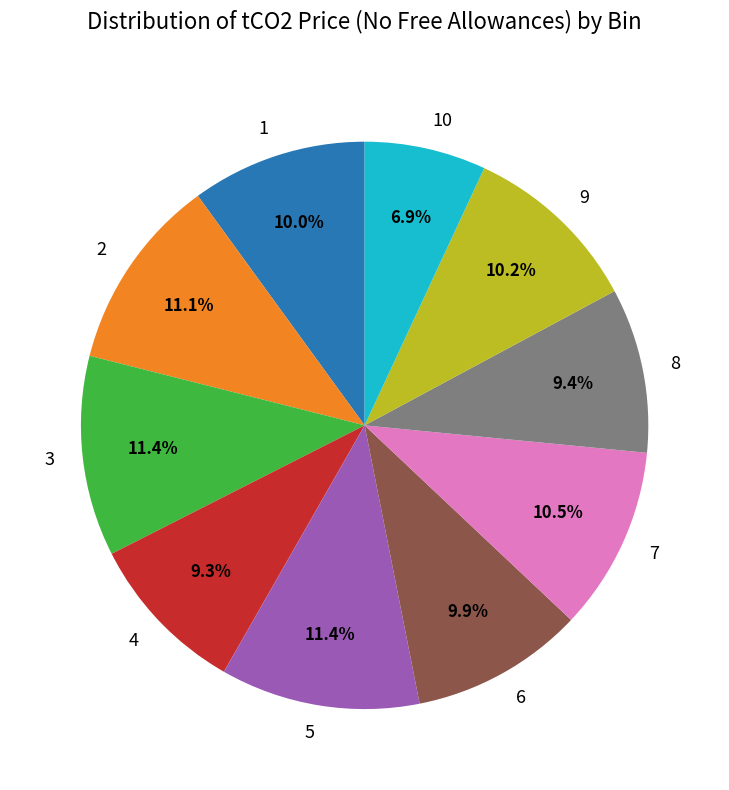

Do 10 and 1 together represent more than half of the pie?

No